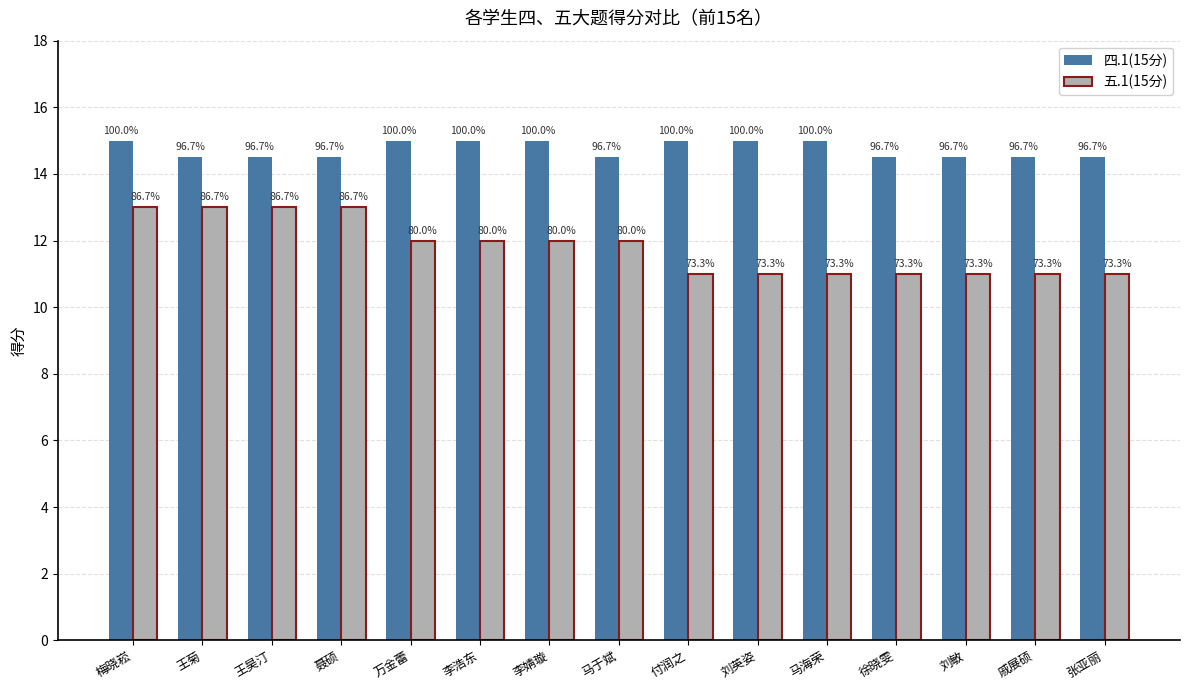

Count the 四.1(15分) values in the range 14 to 15.

15